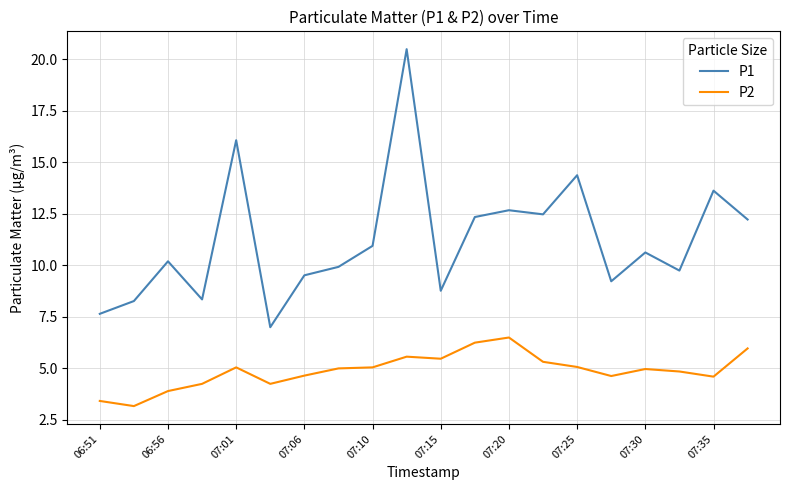

List the series in order of their overall mean, lowest first.

P2, P1